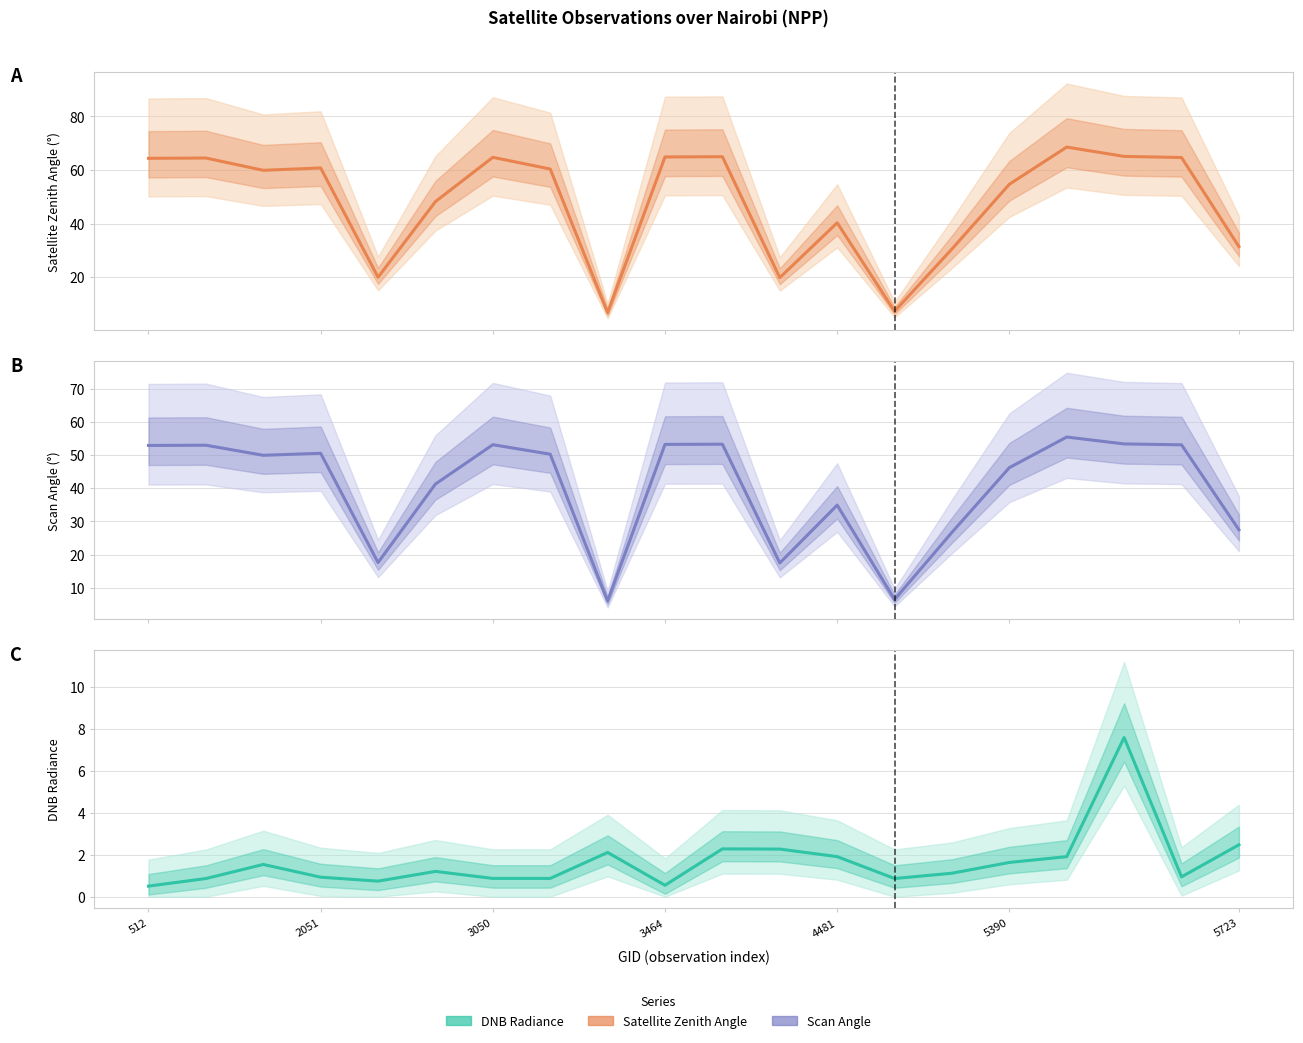

How many data points in DNB Radiance are less than 1?

9